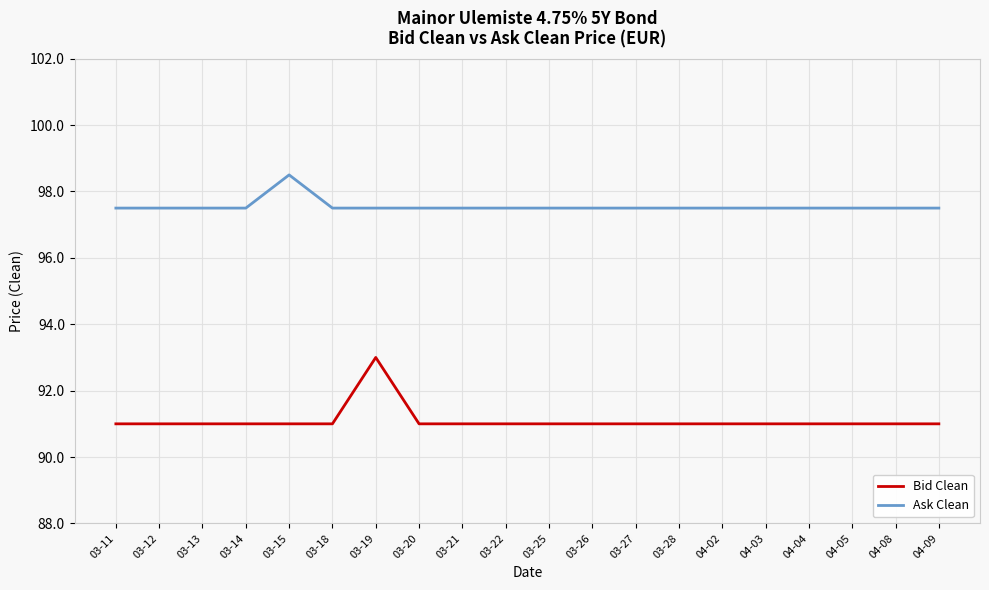

Rank the series by their maximum value, from highest to lowest.

Ask Clean, Bid Clean